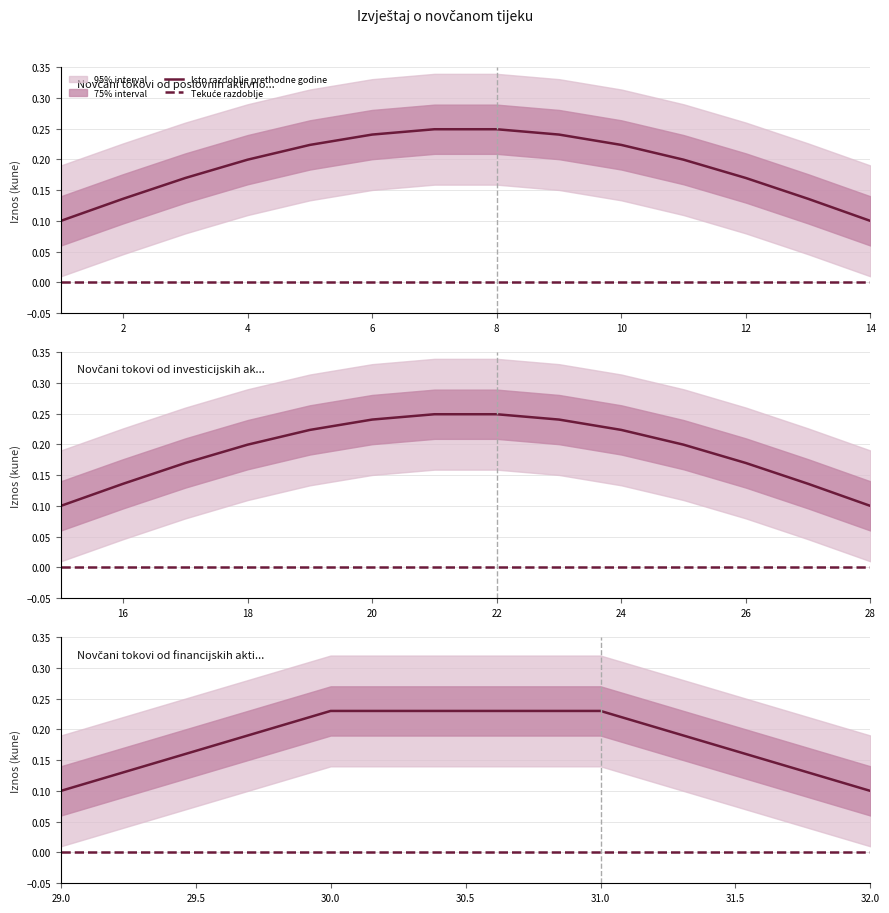

What is the difference between the highest and lowest values at 31.0?

0.2